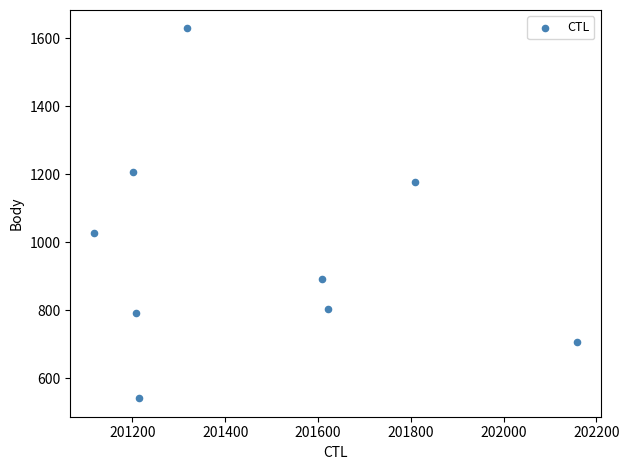

What is the average Y value?

975